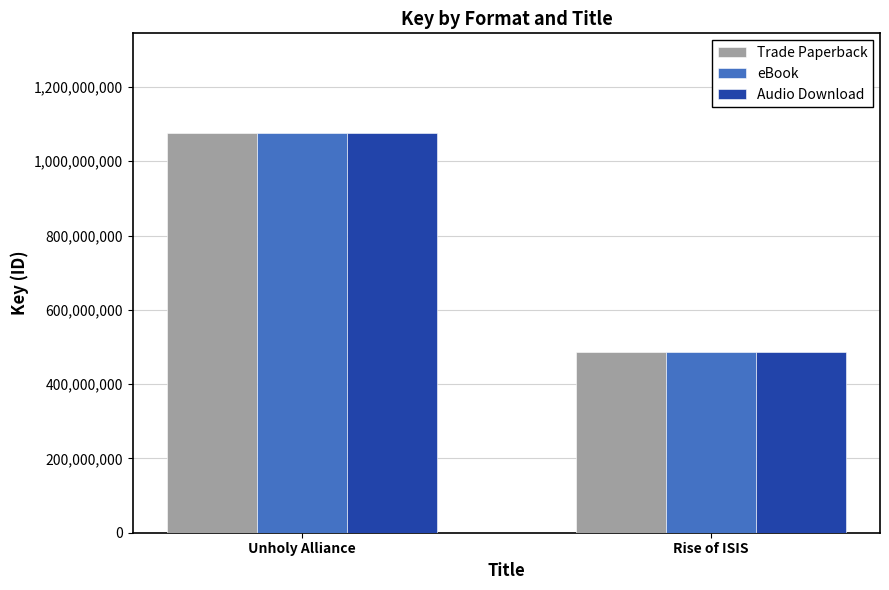

Reading right to left, transcribe all the data shown in this chart.

Trade Paperback: 486990040	1075378969
eBook: 486990040	1075378969
Audio Download: 486990040	1075378969